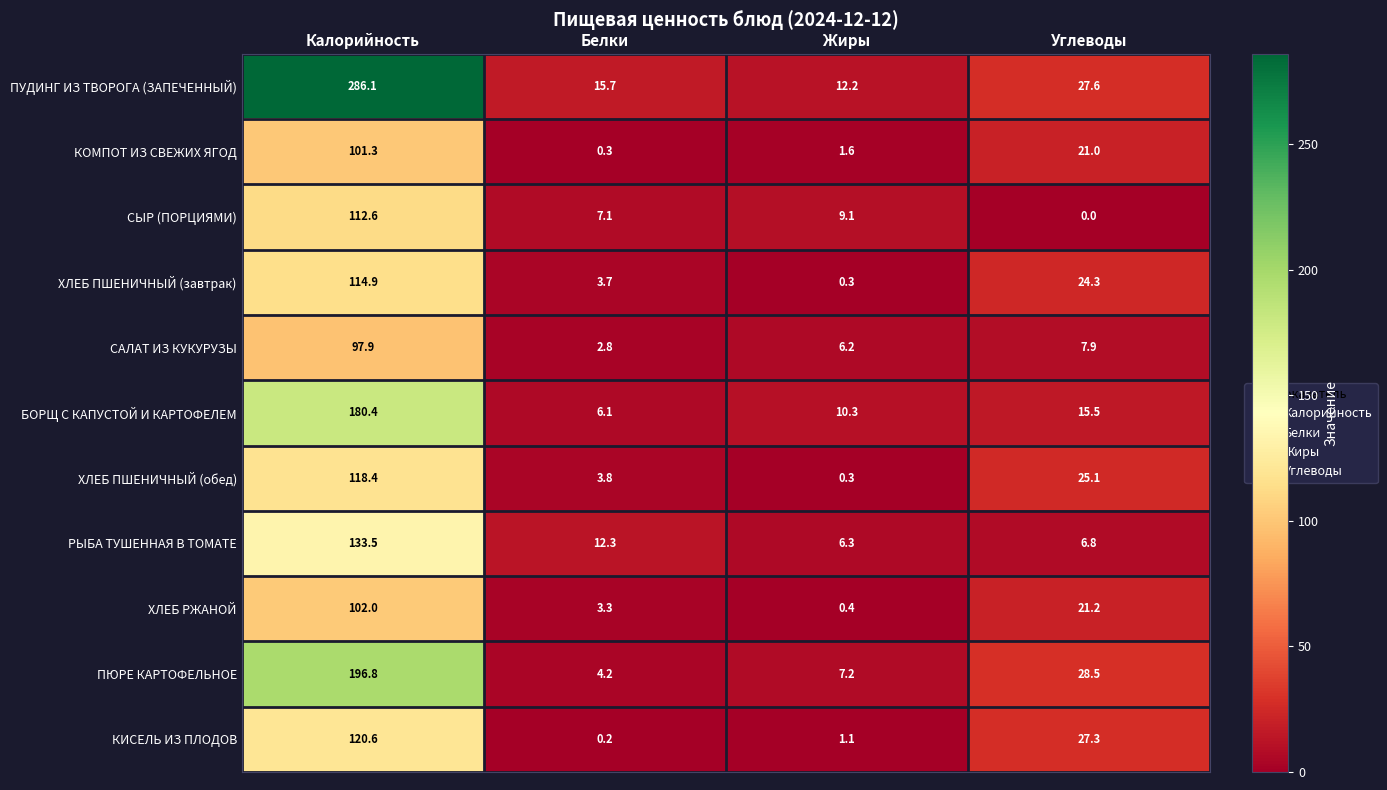

Between Калорийность and Углеводы, which series saw the biggest shift?

ПУДИНГ ИЗ ТВОРОГА (ЗАПЕЧЕННЫЙ)